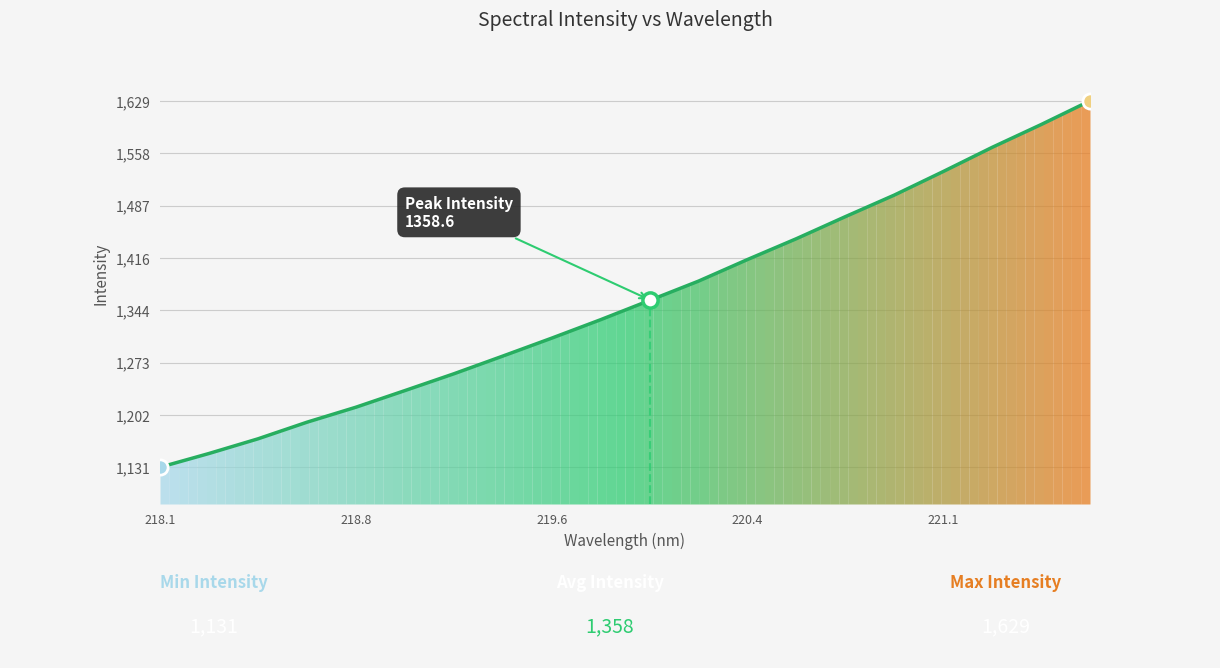

Approximately how many times larger is the value at 220.5444 compared to 219.2067?

1.1